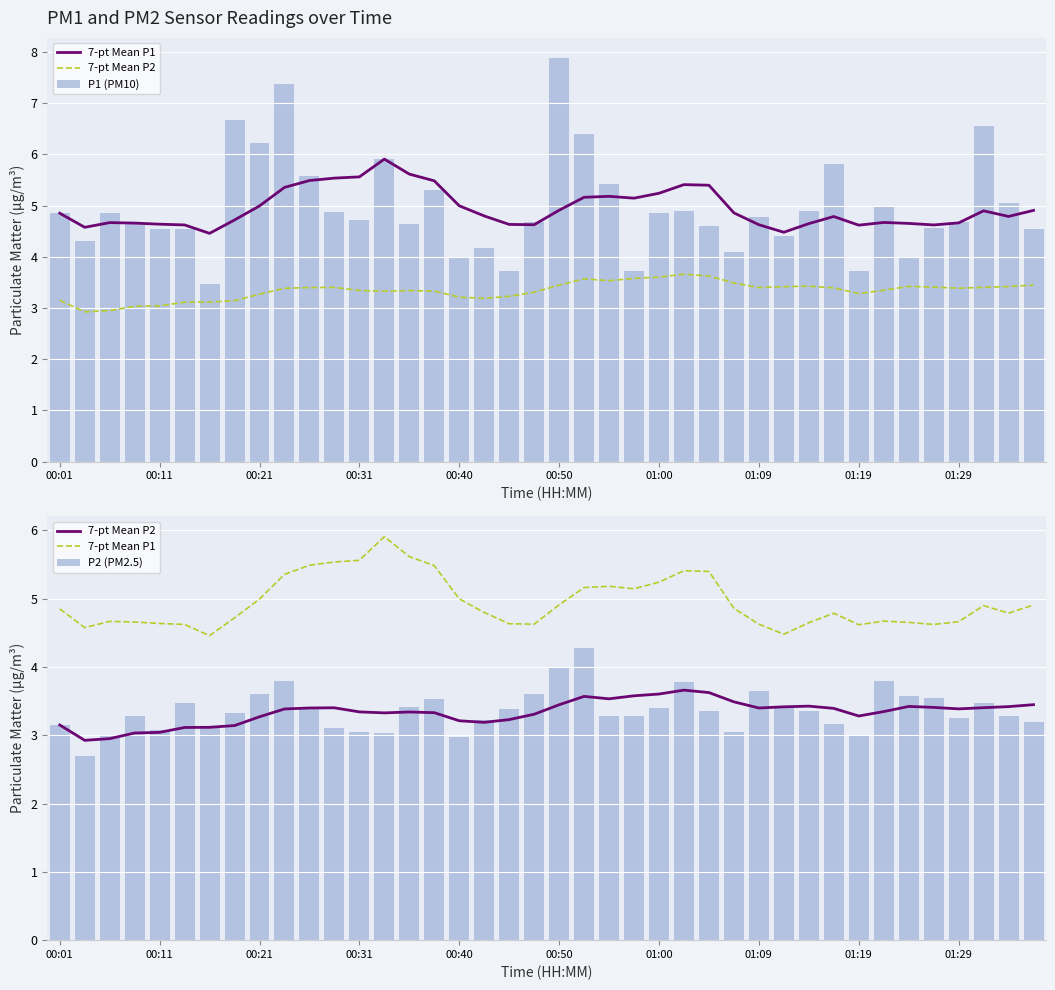

Which series has the largest total across all categories?

P1 (PM10)